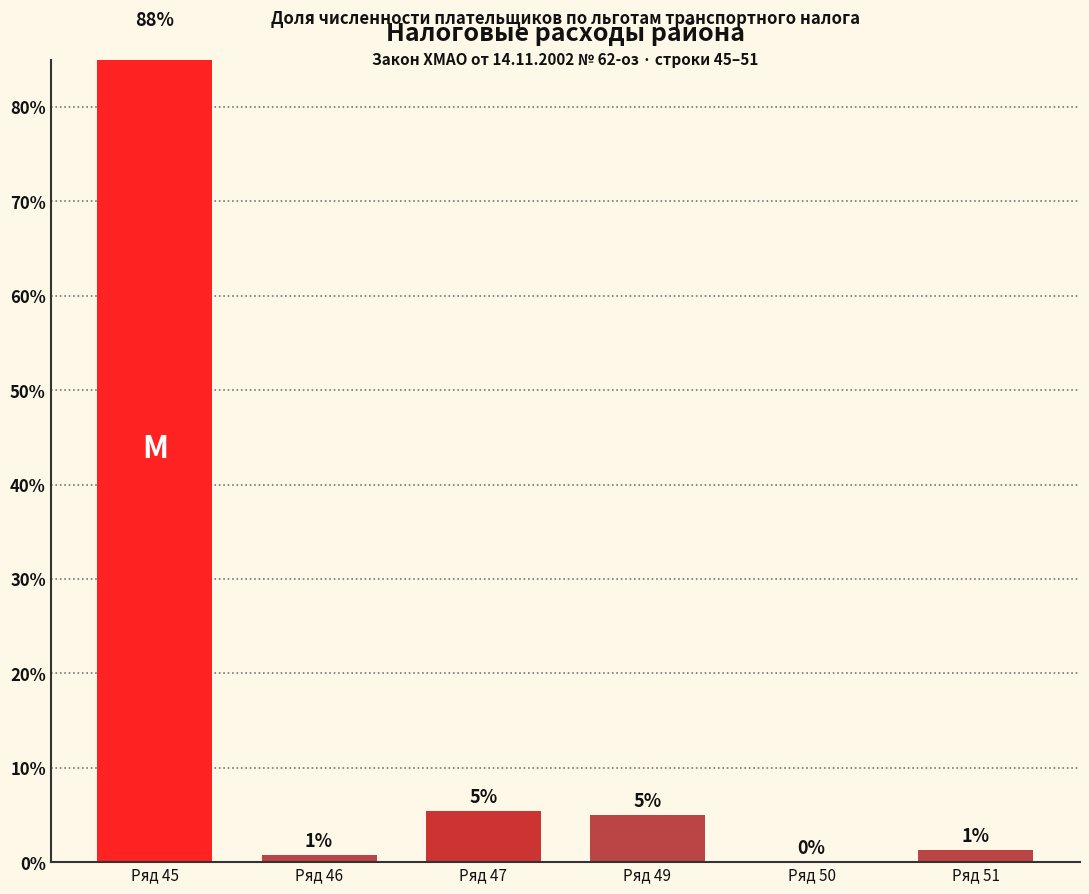

At which category does the chart reach its minimum across all series?

Ряд 50